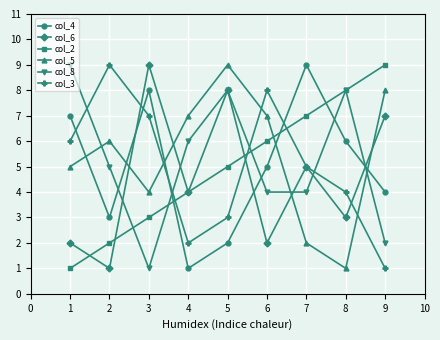

Count the col_8 values in the range 4 to 8.

6